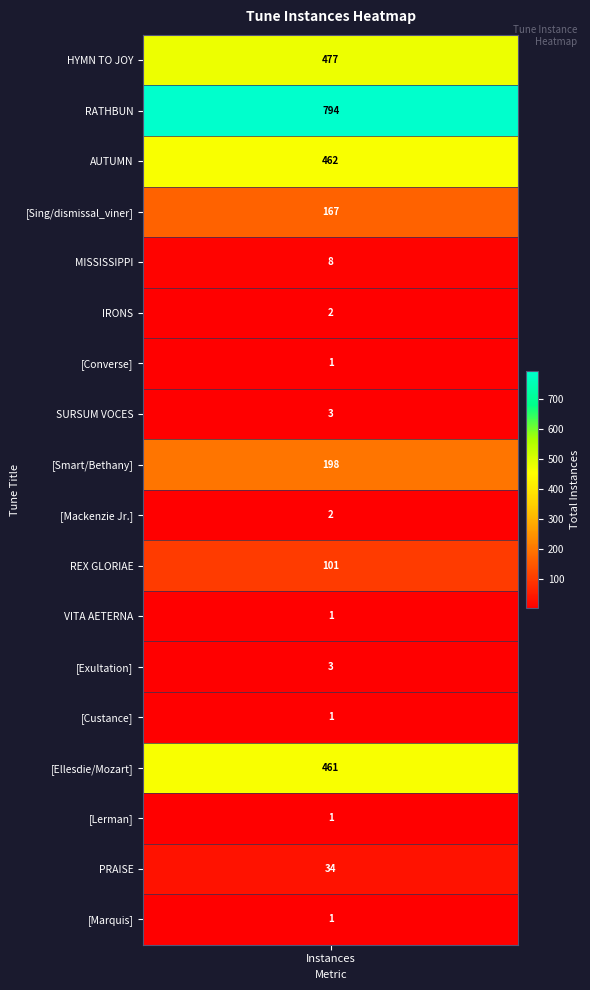

What is the minimum value shown in the chart?

1